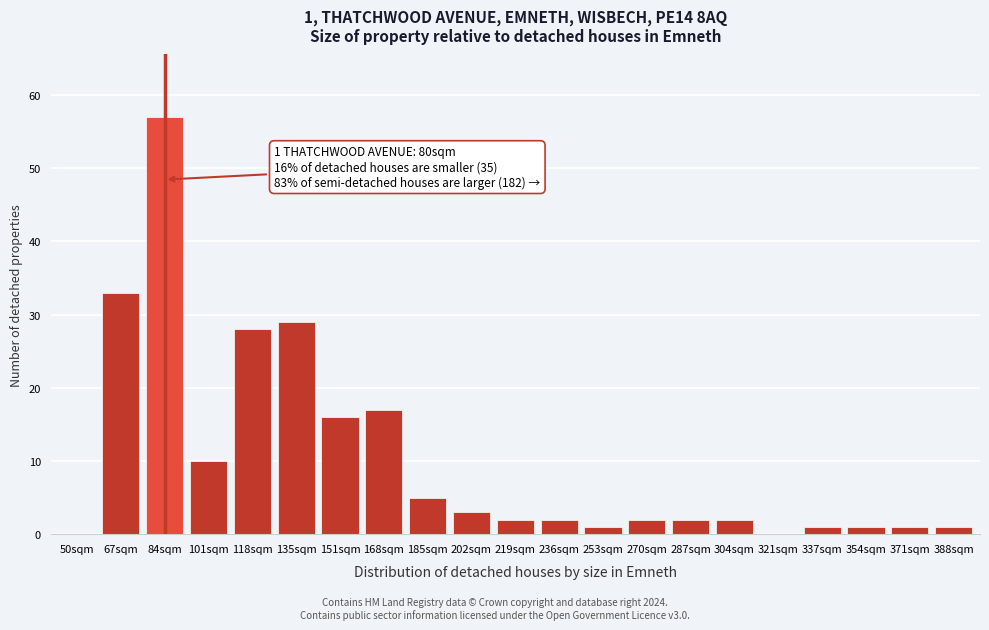

Reading left to right, extract all data points from this chart.

50sqm=0	67sqm=33	84sqm=57	101sqm=10	118sqm=28	135sqm=29	151sqm=16	168sqm=17	185sqm=5	202sqm=3	219sqm=2	236sqm=2	253sqm=1	270sqm=2	287sqm=2	304sqm=2	321sqm=0	337sqm=1	354sqm=1	371sqm=1	388sqm=1